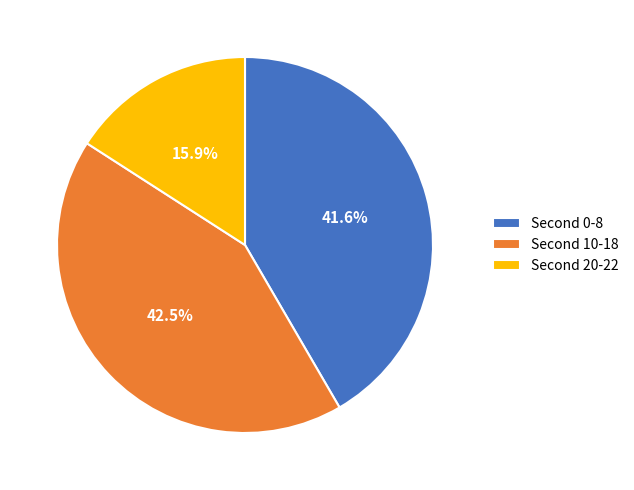

Rank the categories by value from lowest to highest.

Second 20-22, Second 0-8, Second 10-18